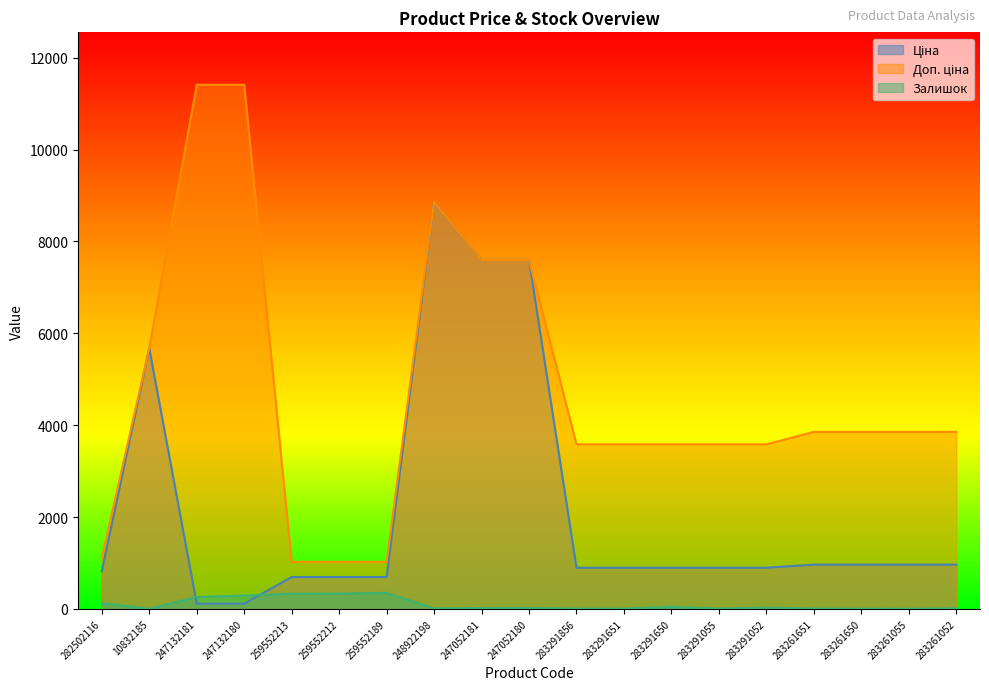

True or false: Ціна has more than 2 interior local peaks.

False